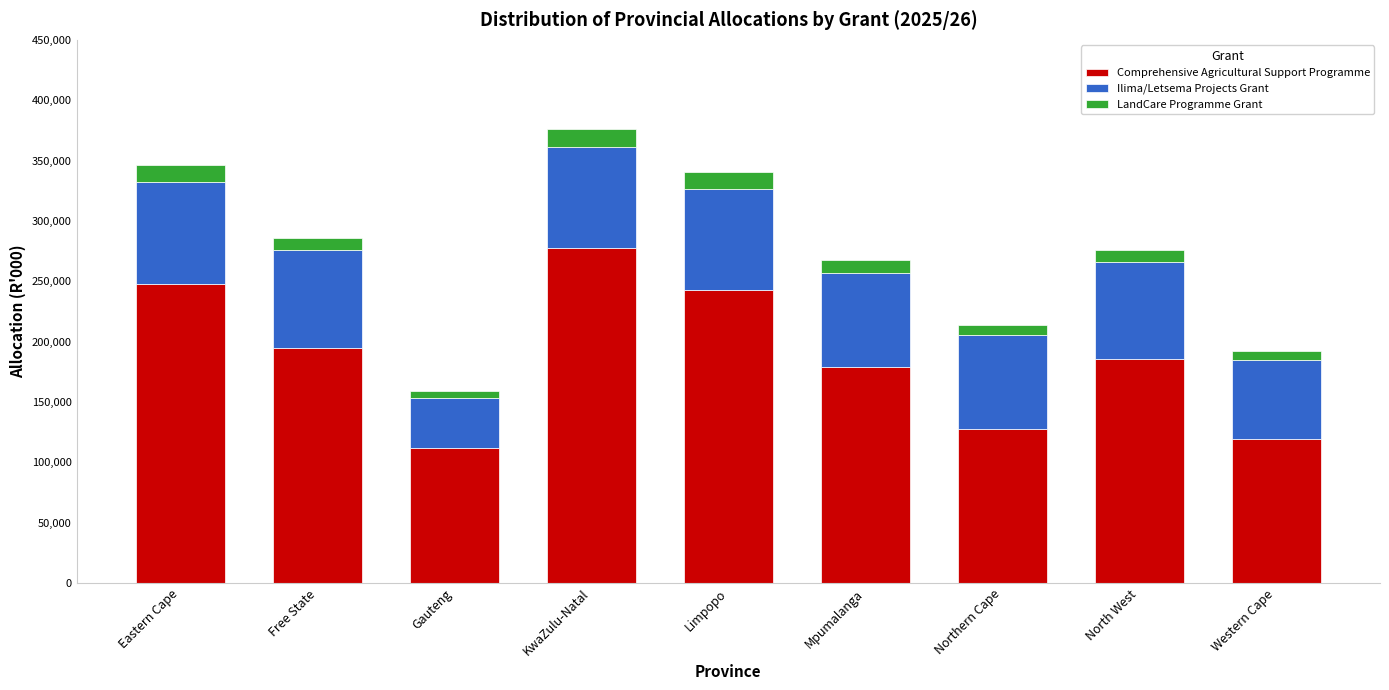

Which category has the highest value in the Comprehensive Agricultural Support Programme series?

KwaZulu-Natal